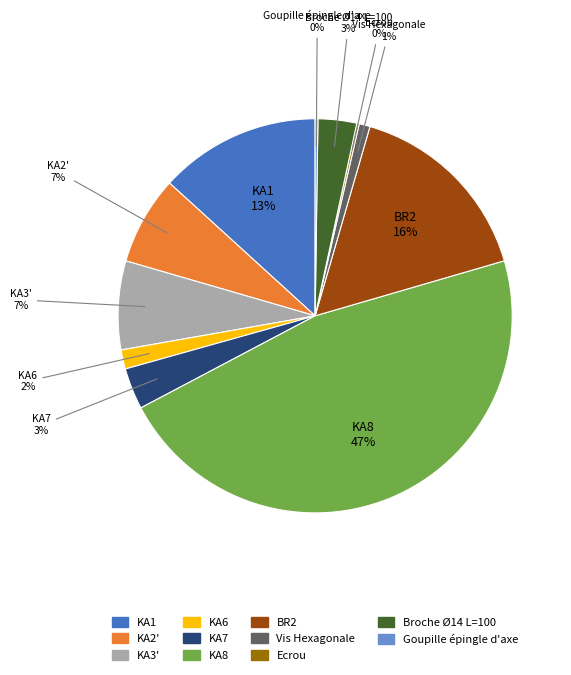

What percentage is the Vis Hexagonale slice, to the nearest percent?

1%